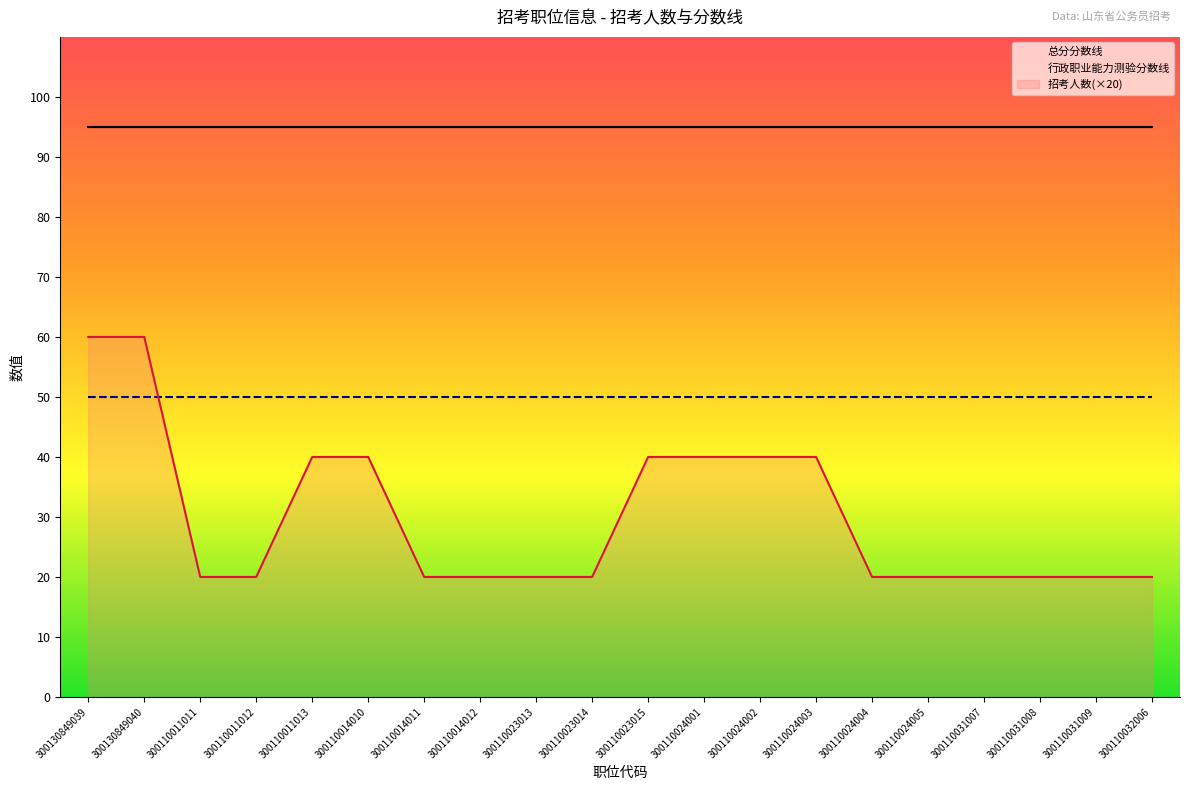

What is the label of the 17th point from the left?

300110031007